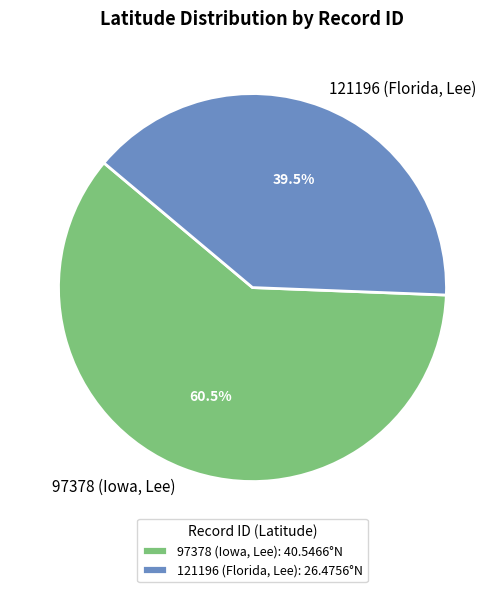

To the nearest percent, what is the combined percentage of 97378 (Iowa, Lee) and 121196 (Florida, Lee)?

100%